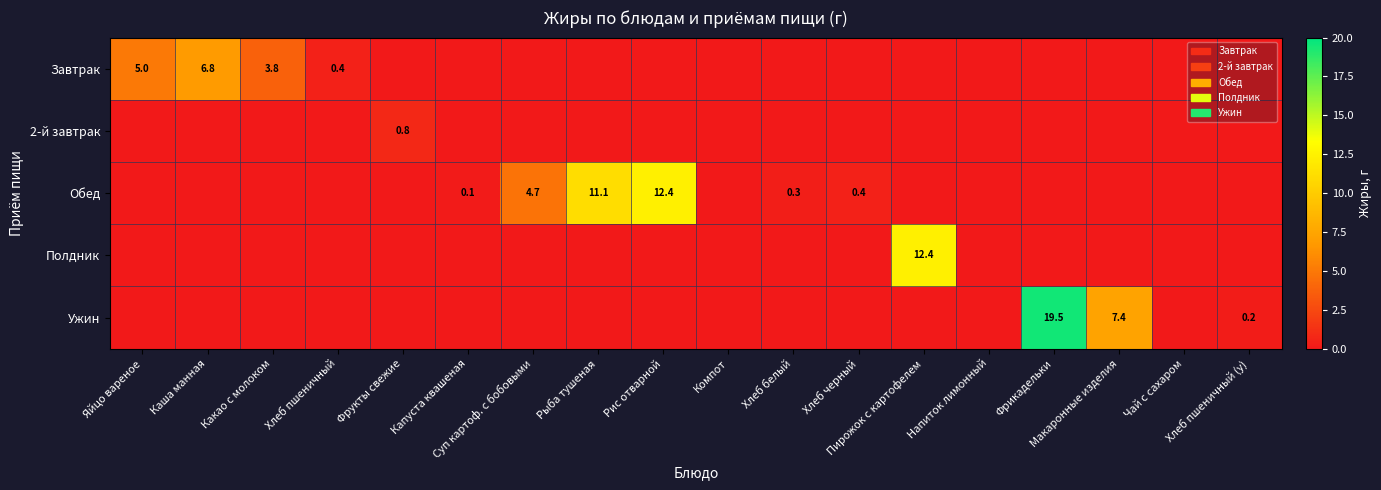

Is the value of 2-й завтрак at Хлеб пшеничный (у) greater than the value of Обед at Какао с молоком?

No